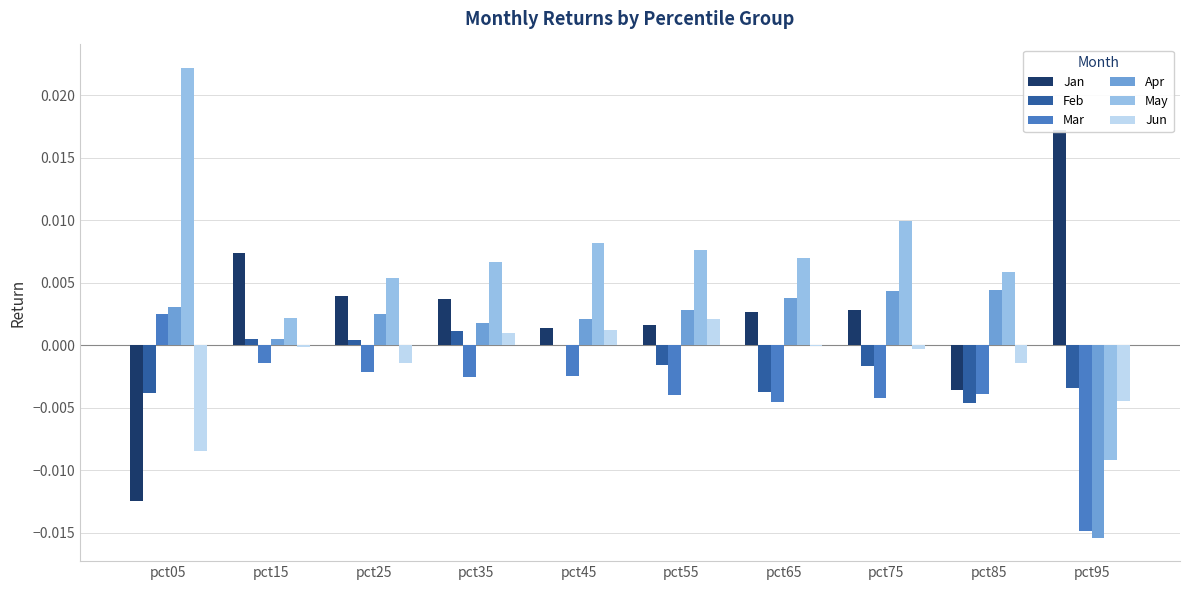

Which series has the largest total across all categories?

May